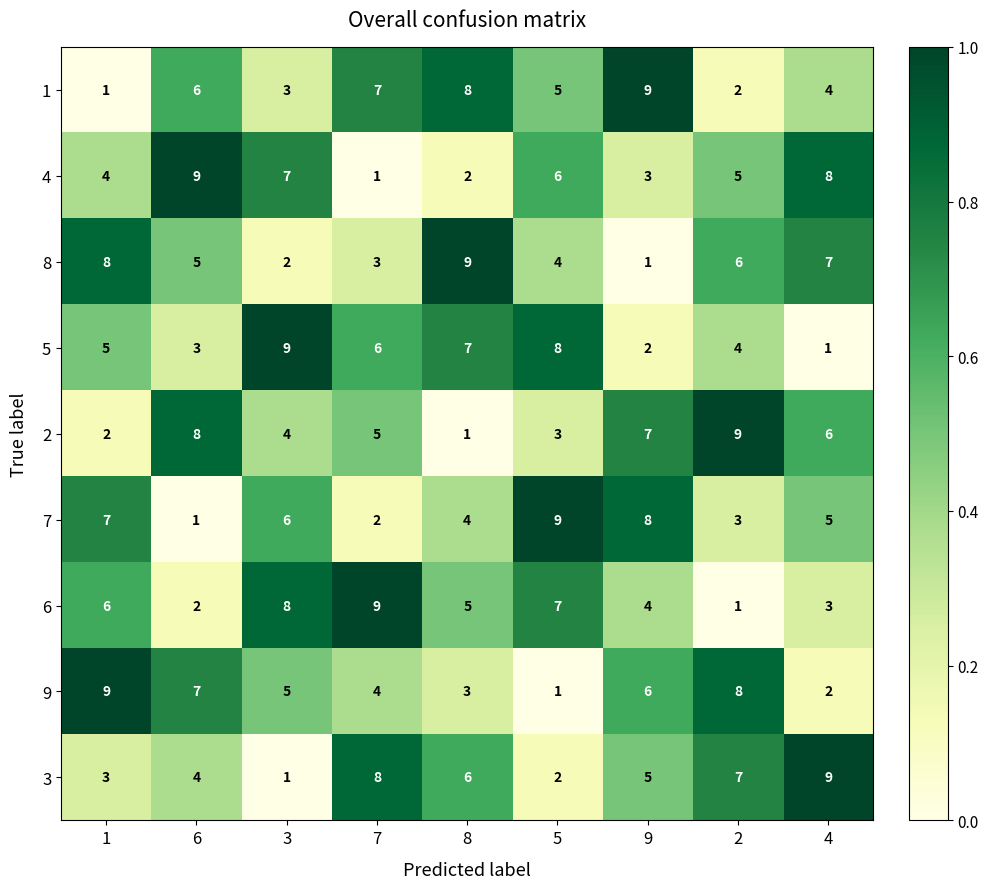

True or false: 8 has a value of 10 at 4.

False